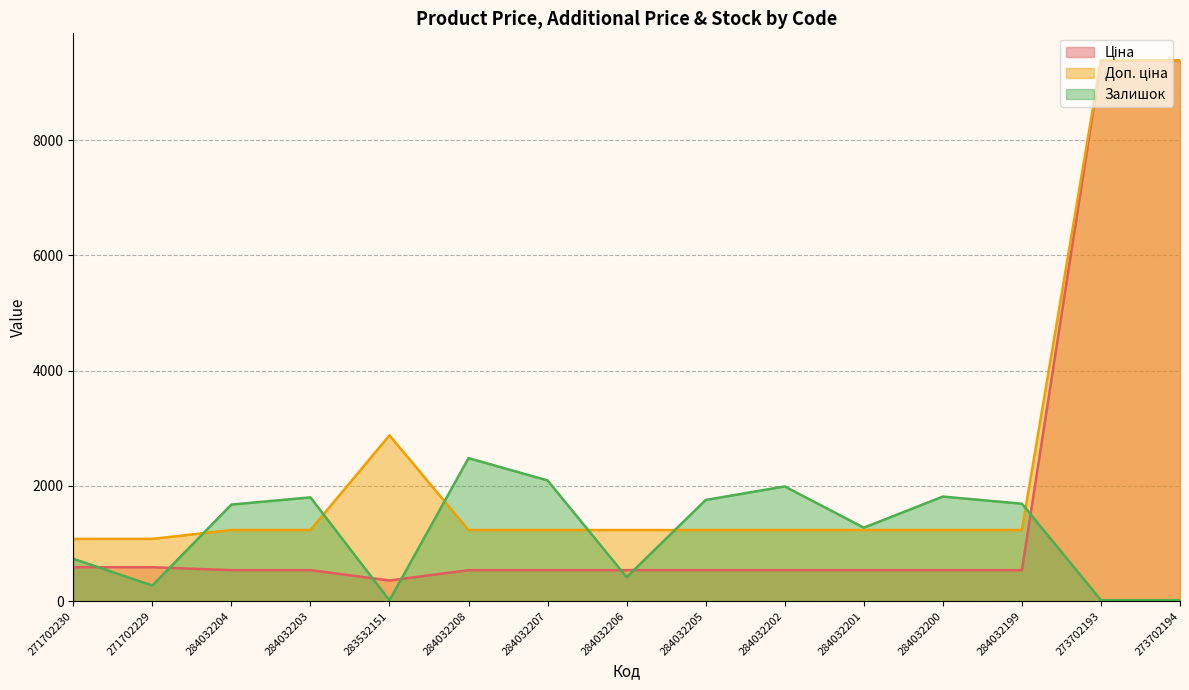

At which label does Залишок reach its minimum?

283532151